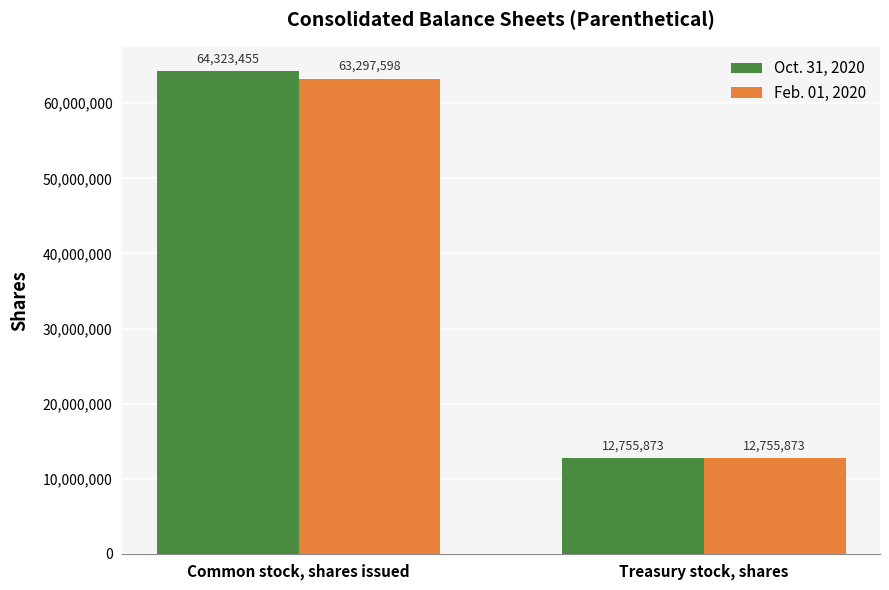

At how many categories does at least one series exceed 60701134?

1